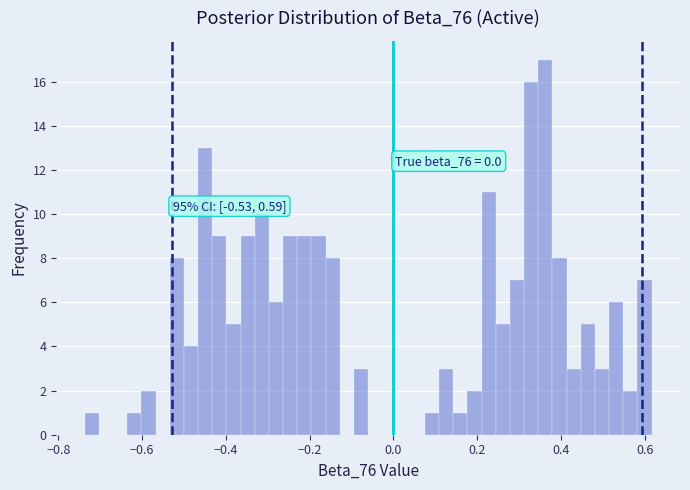

Around what value on the x-axis is the tallest bar? Give the approximate position of its centre, as read against the axis.

0.36